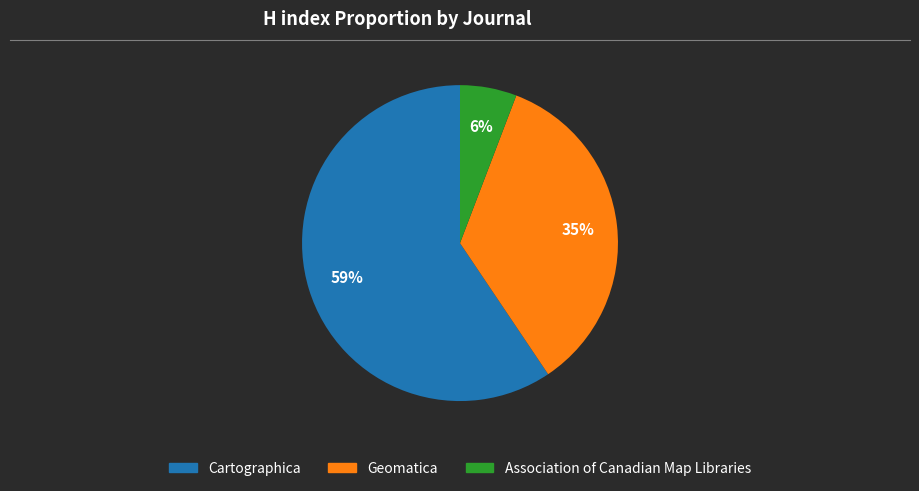

Count the number of slices in the pie.

3